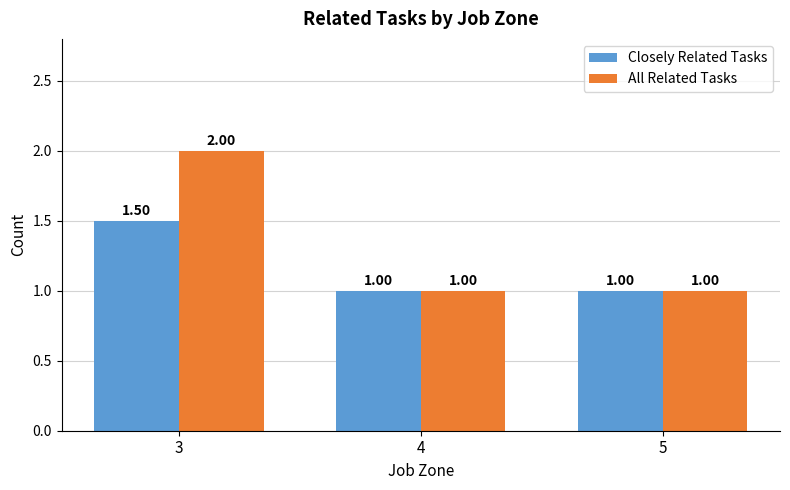

Rank the series at 3 from lowest to highest value.

Closely Related Tasks, All Related Tasks